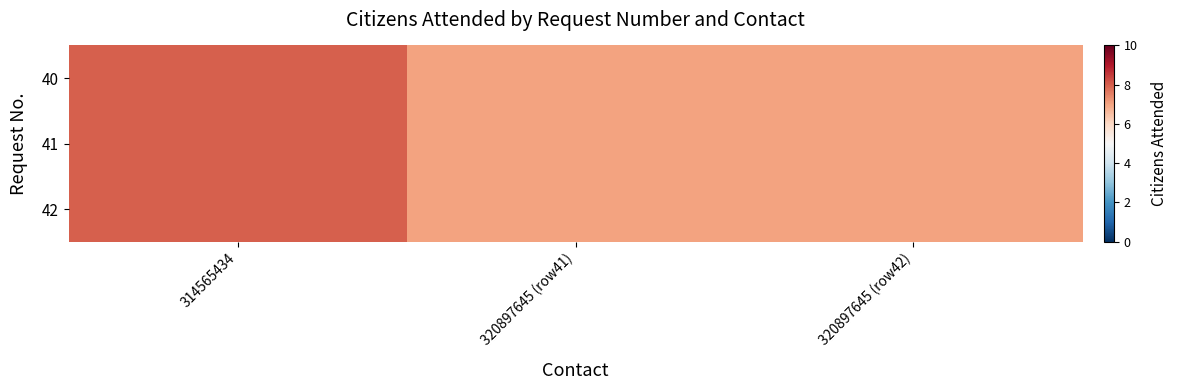

Reading left to right, what are all the values shown in this chart?

40: 314565434=8	320897645 (row41)=7	320897645 (row42)=7
41: 314565434=8	320897645 (row41)=7	320897645 (row42)=7
42: 314565434=8	320897645 (row41)=7	320897645 (row42)=7